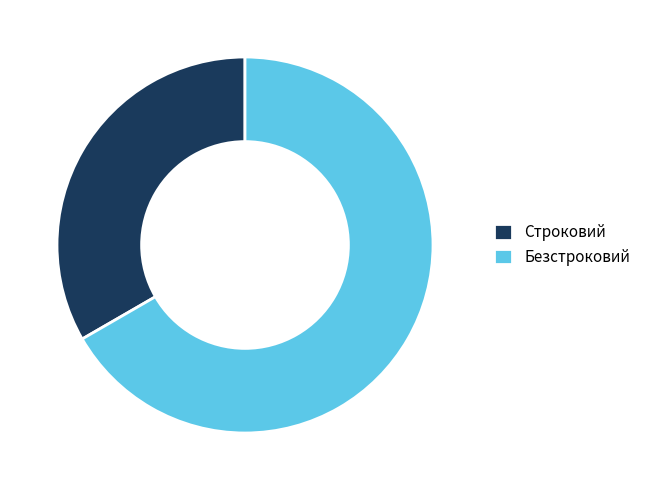

Rank the categories by value from lowest to highest.

Строковий, Безстроковий